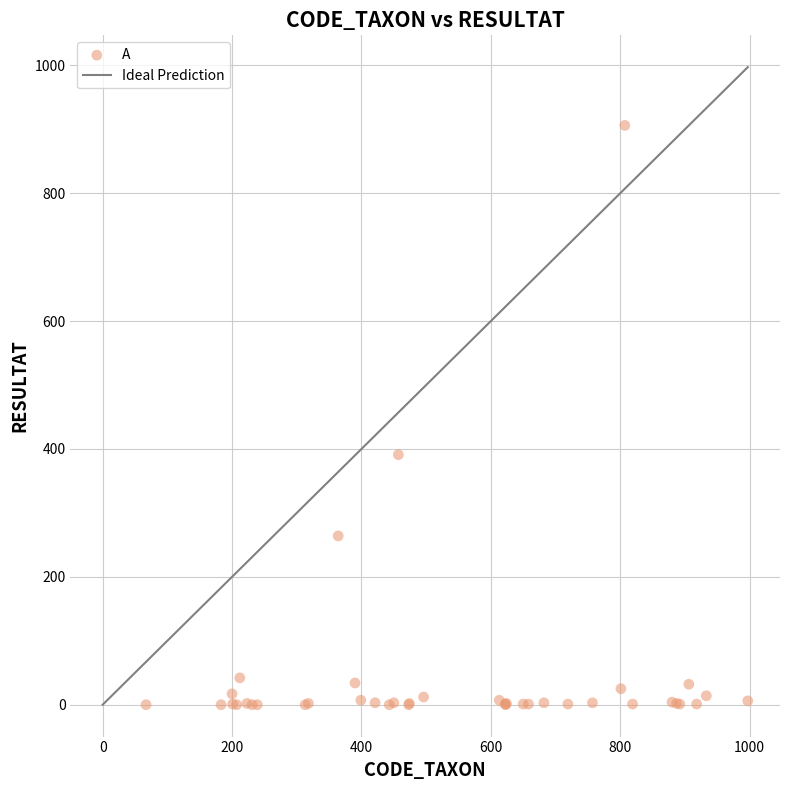

What Y value in the scatter plot is closest to 453?

391